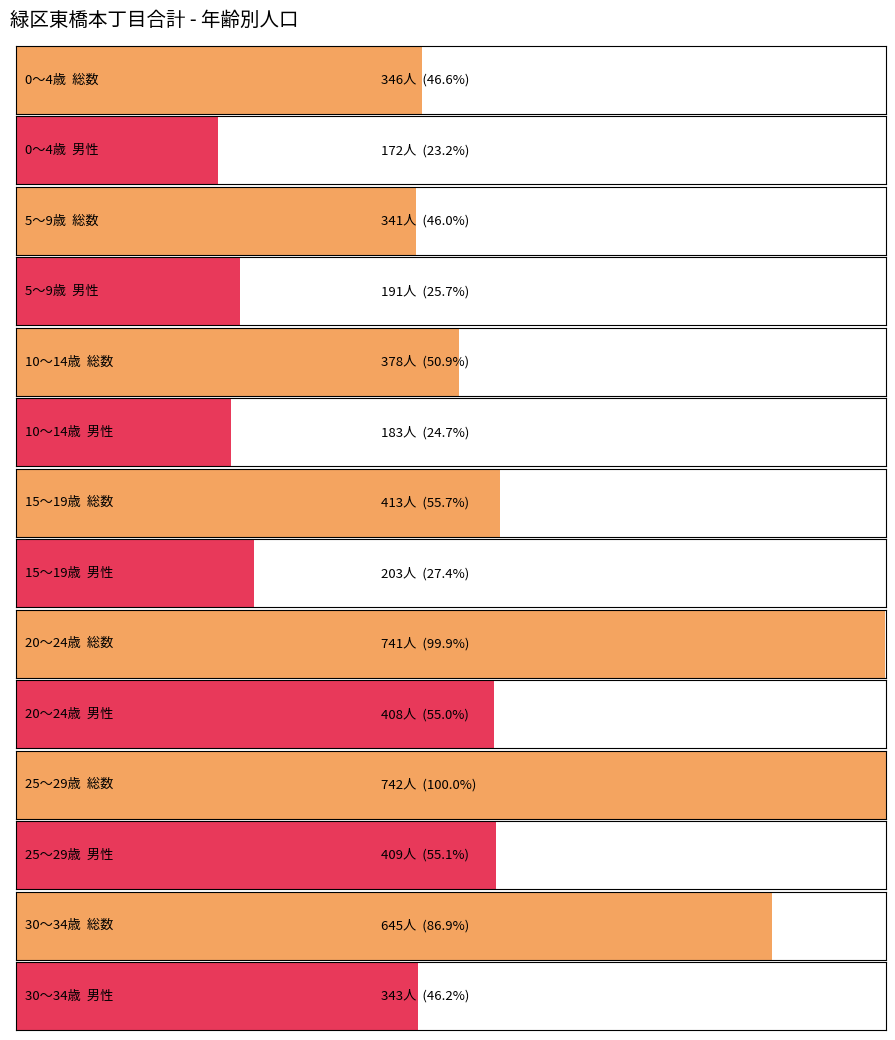

Where does the 女性 series first go above 210?

20～24歳